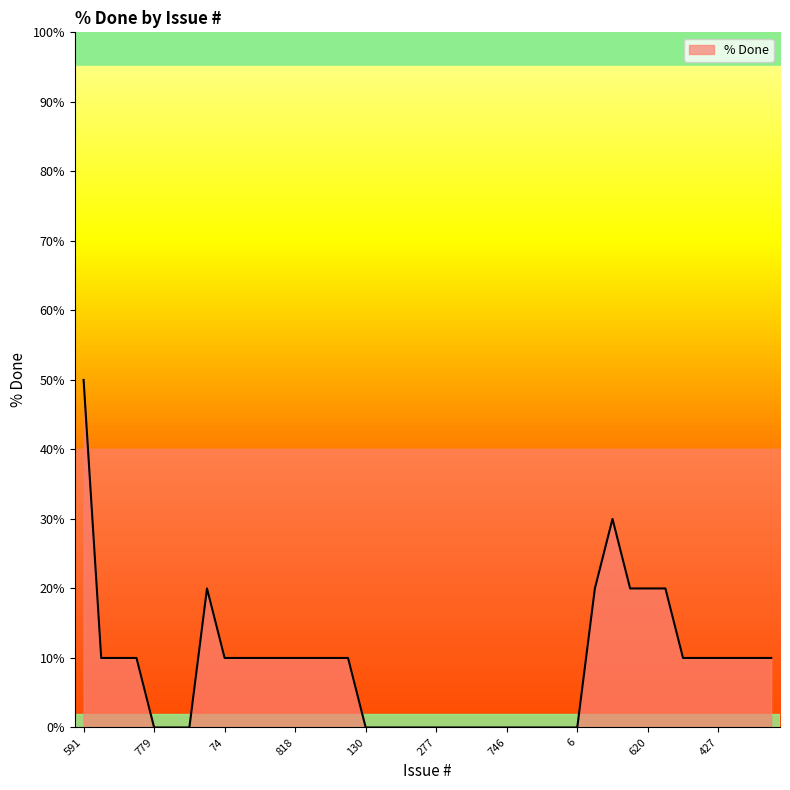

What is the difference between the maximum and minimum values?

50